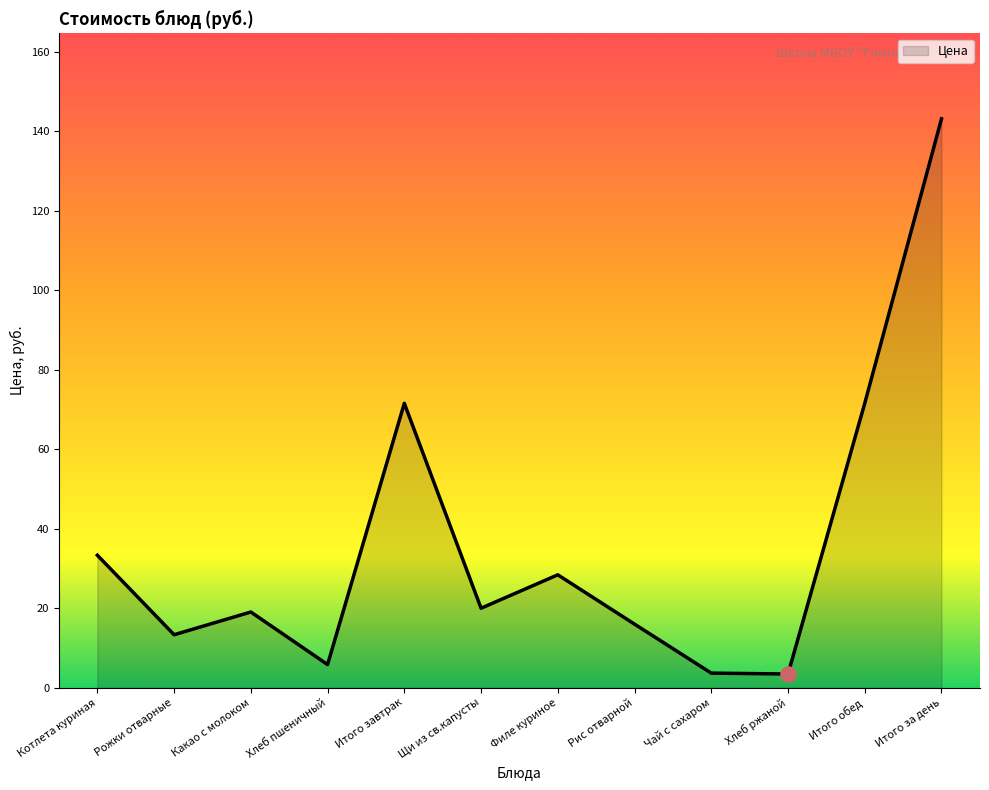

Approximately how many times larger is the value at Чай с сахаром compared to Какао с молоком?

0.2